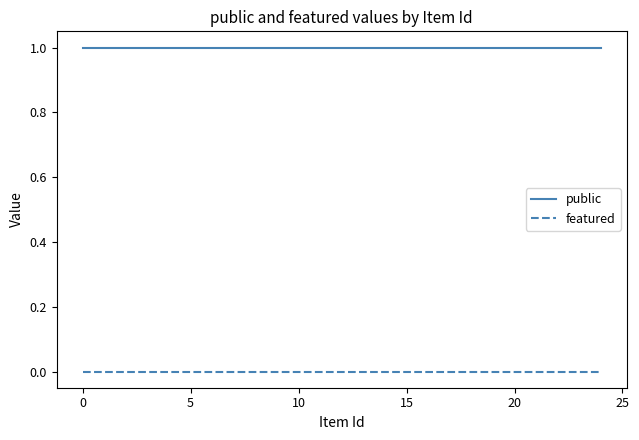

Which series has the largest total across all categories?

public